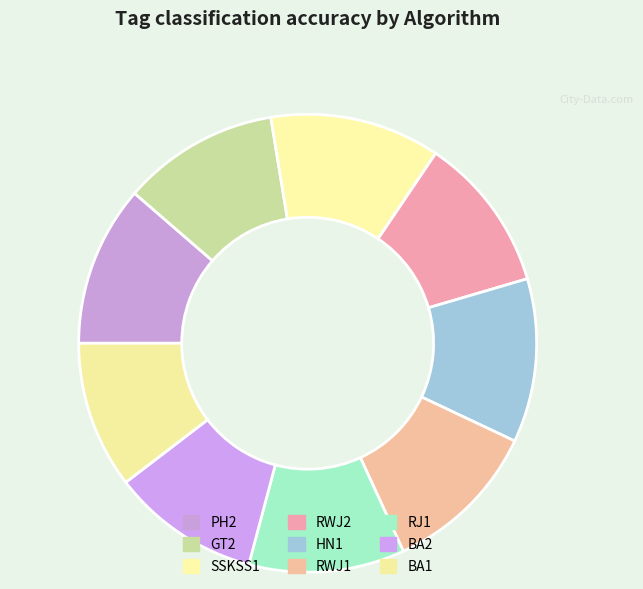

Do SSKSS1 and RWJ1 together represent more than half of the pie?

No